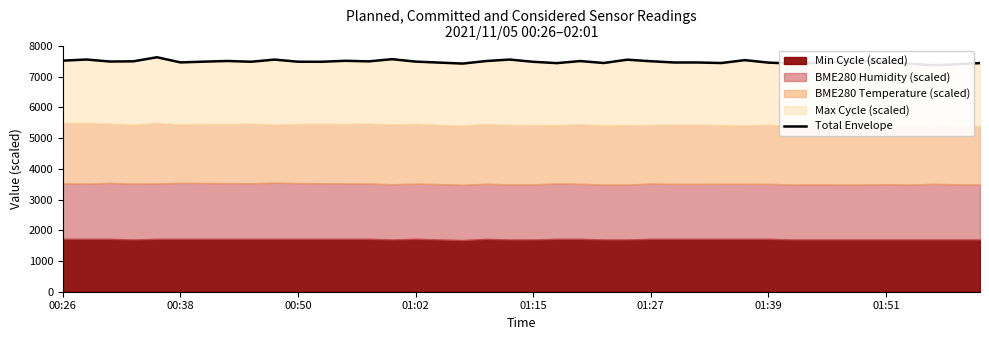

Between 18 and 11, which is larger?

18